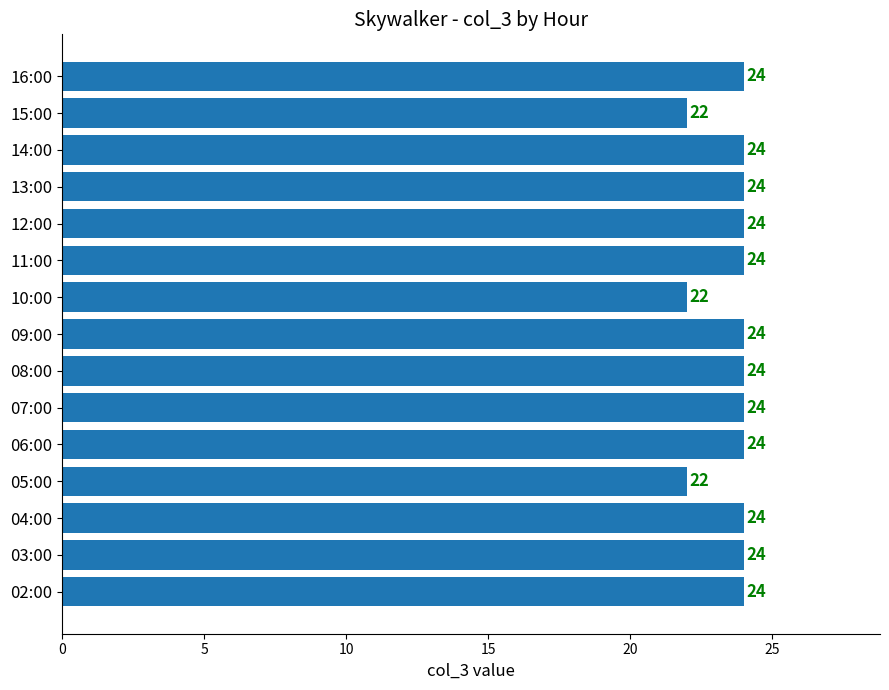

What is the average value?

24